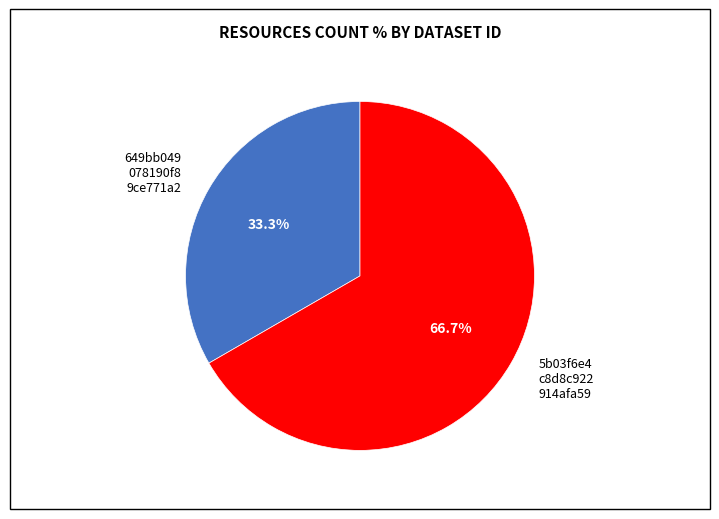

How many slices are in this pie chart?

2